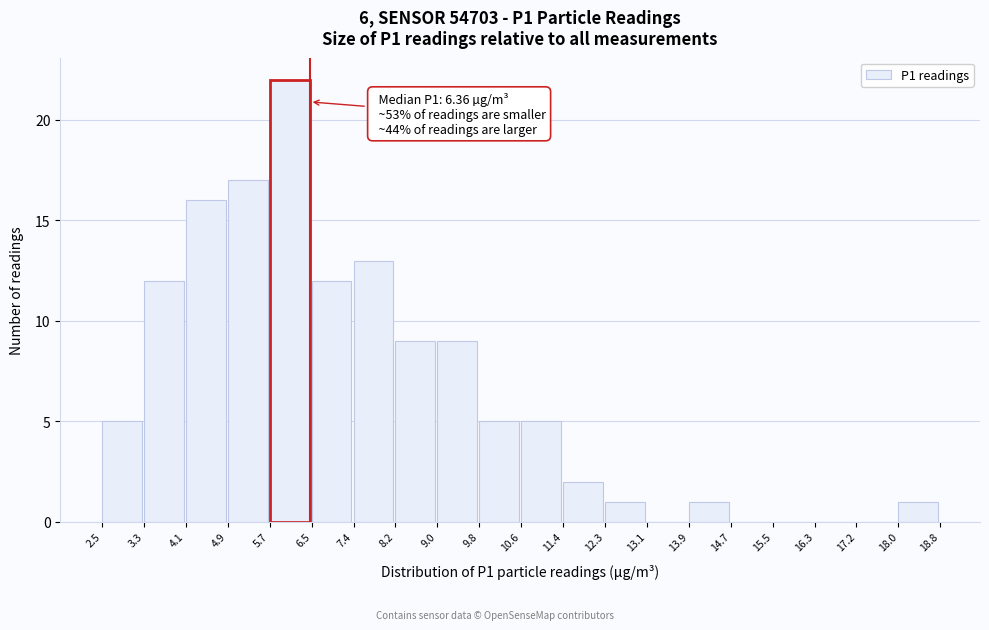

Over which range of the x-axis is the bar tallest?

5.7 to 6.5